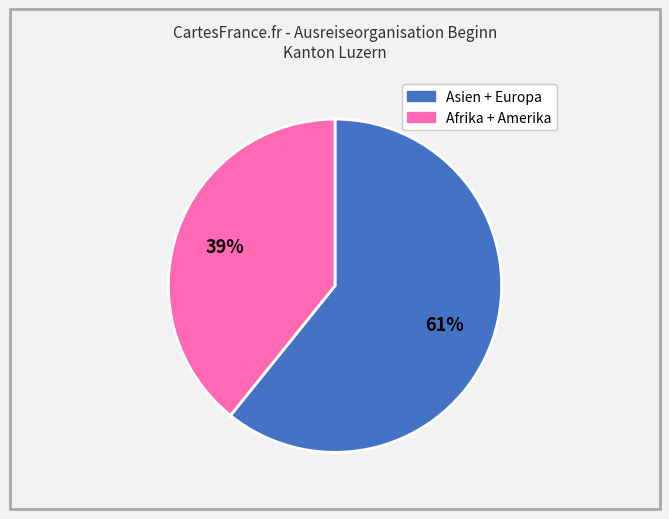

To the nearest percent, what is the average slice percentage?

50%